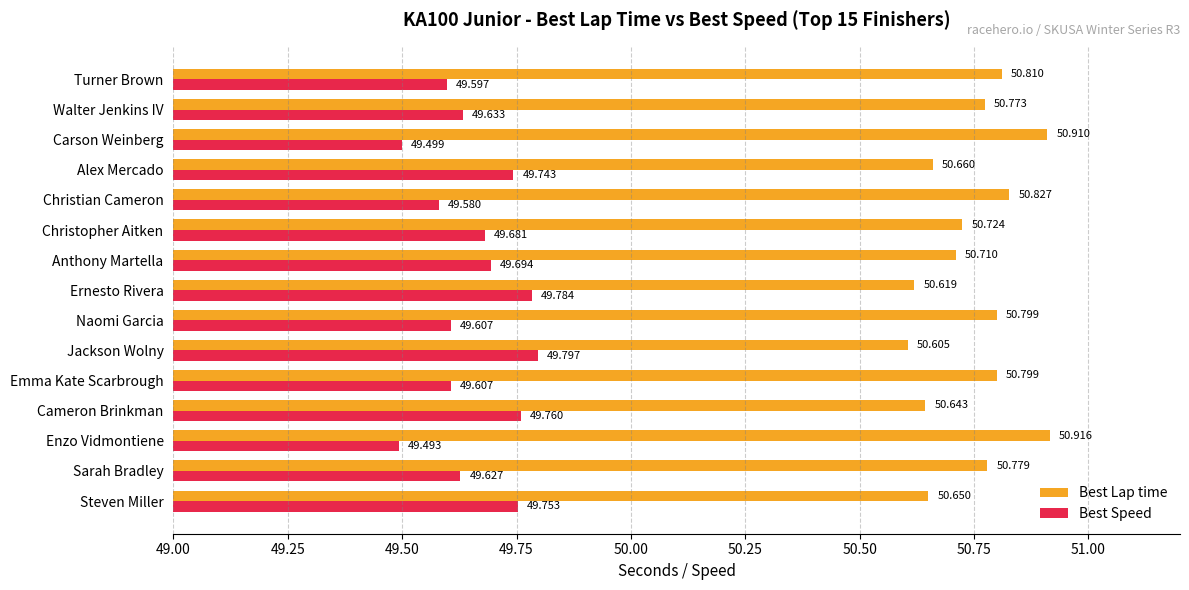

What is the minimum value shown in the chart?

49.5